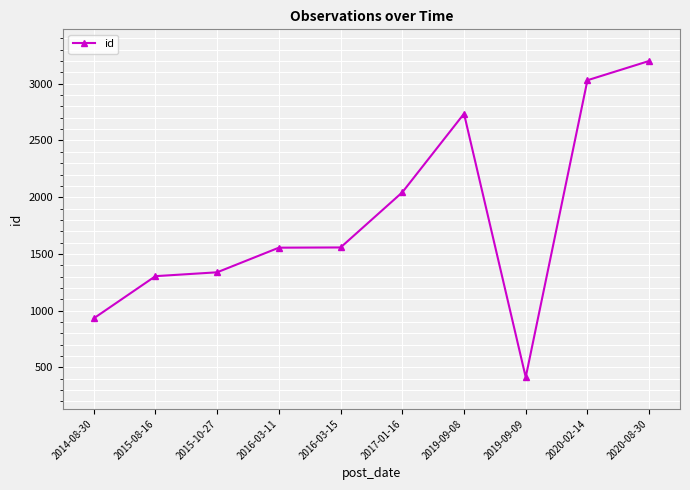

What is the sum of the values at 2015-08-16 and 2019-09-08?

4040